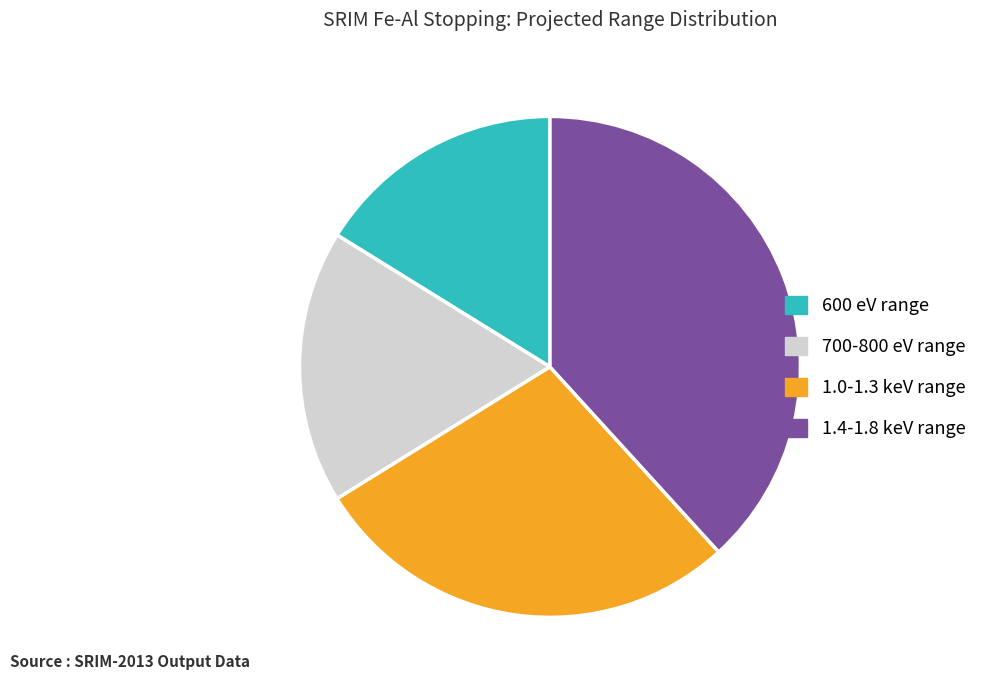

Is it true that 1.0-1.3 keV range is 28% of the pie?

True